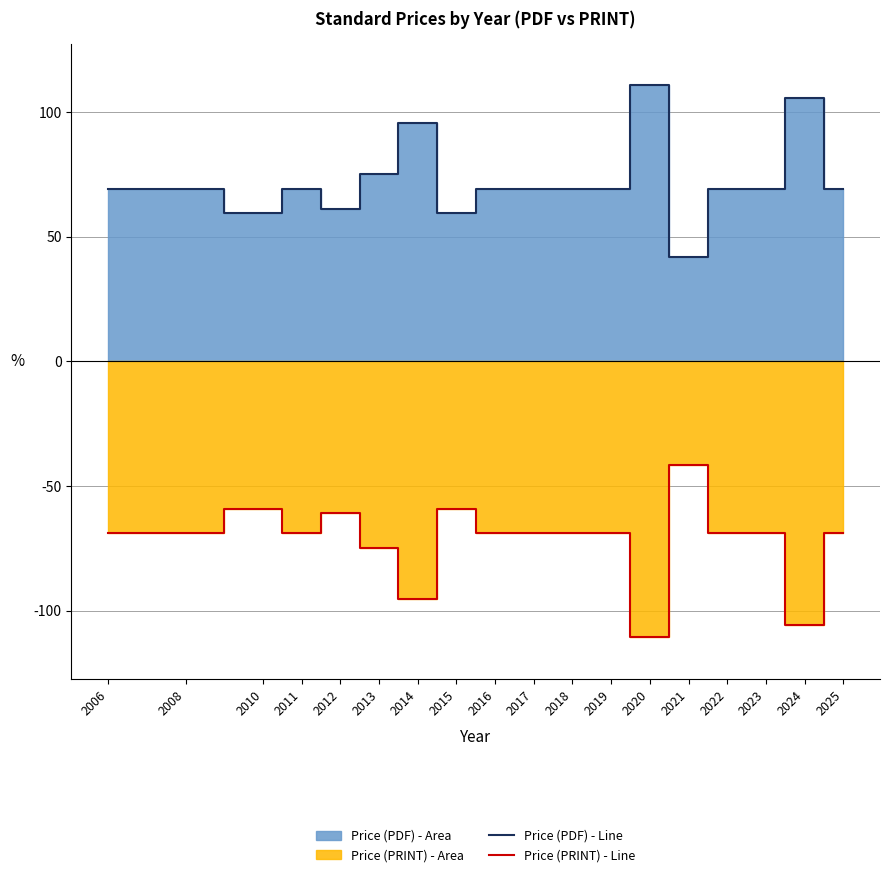

True or false: Price (PDF) - Line and Price (PRINT) - Line intersect in this chart.

False